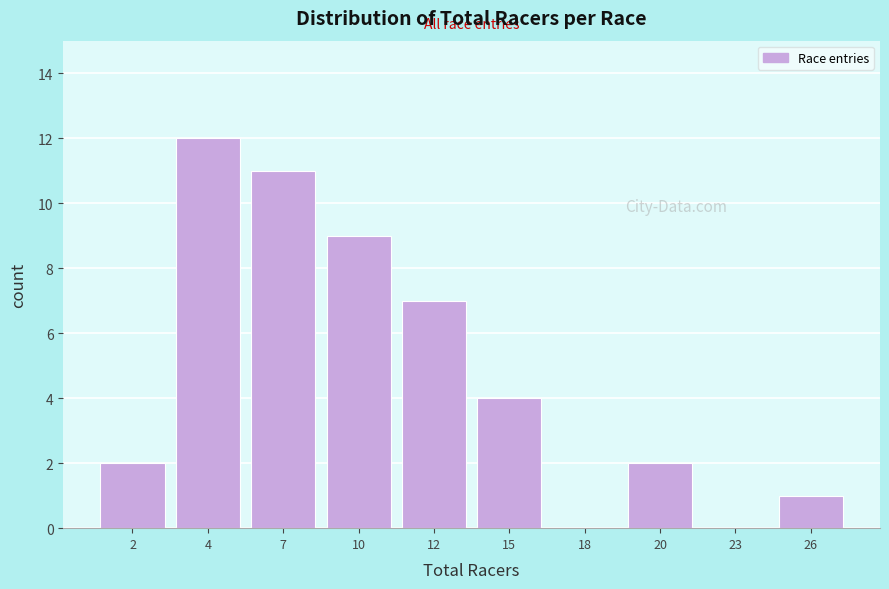

Reading right to left, transcribe all the data shown in this chart.

26=1	23=0	20=2	18=0	15=4	12=7	10=9	7=11	4=12	2=2